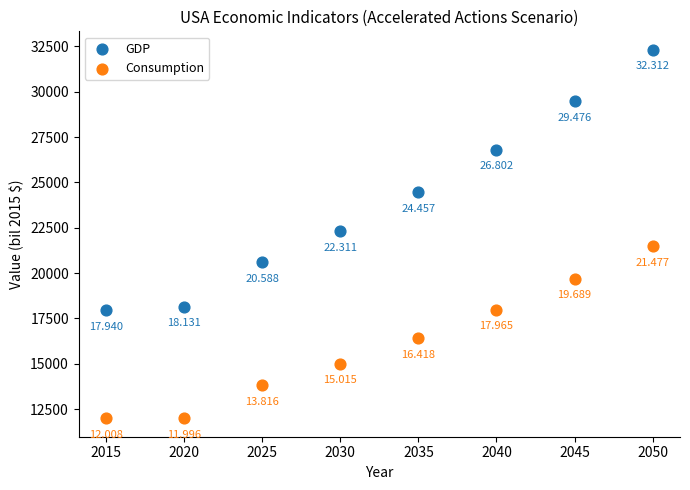

Which series contains the highest Y value?

GDP